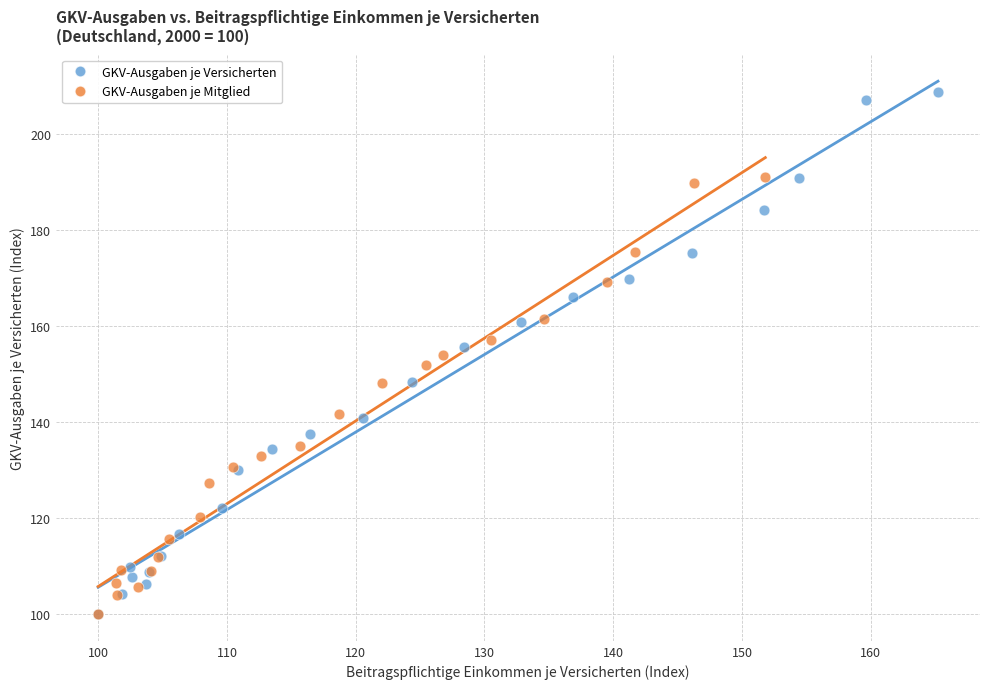

Which series has the widest spread of Y values?

GKV-Ausgaben je Versicherten